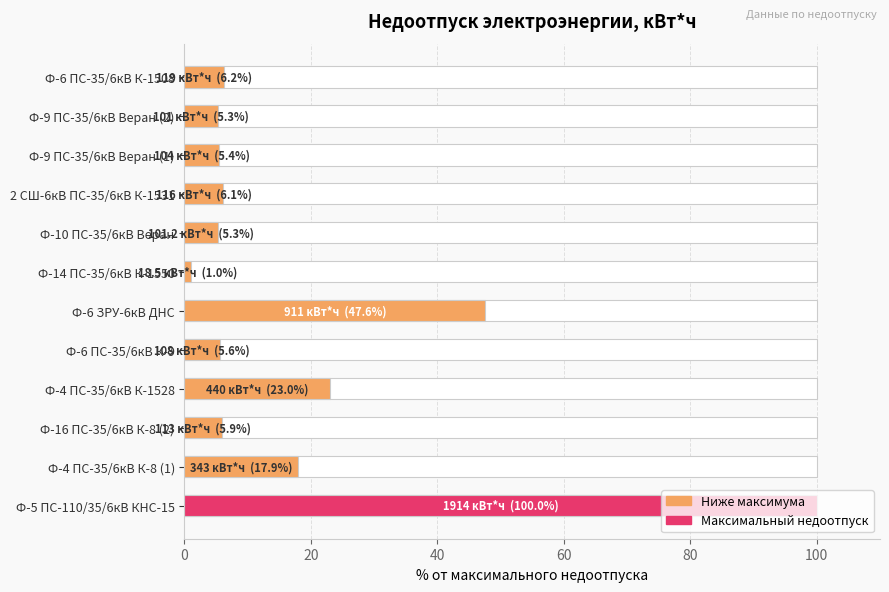

Reading left to right, what are all the values shown in this chart?

100.0	17.9	5.9	23.0	5.6	47.6	1.0	5.3	6.1	5.4	5.3	6.2